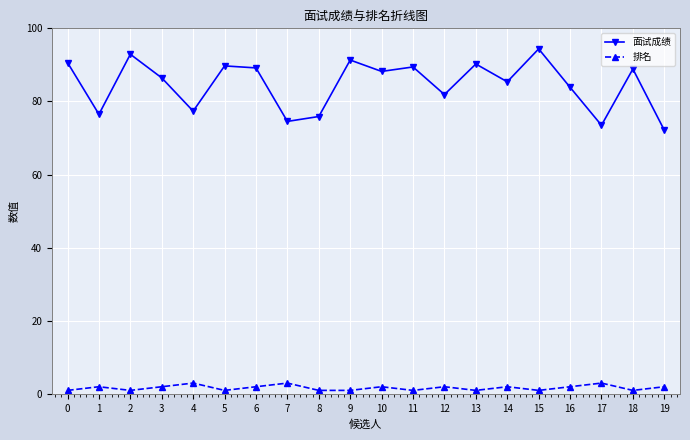

Which series has the largest total across all categories?

面试成绩